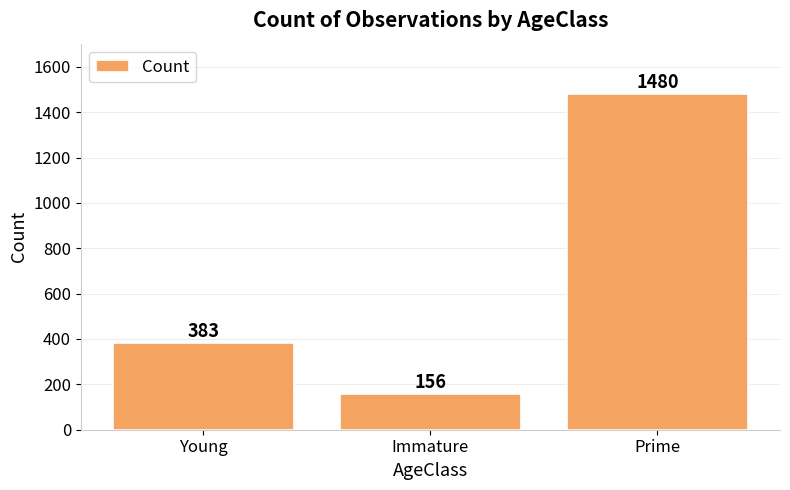

List the labels in order of value, largest first.

Prime, Young, Immature